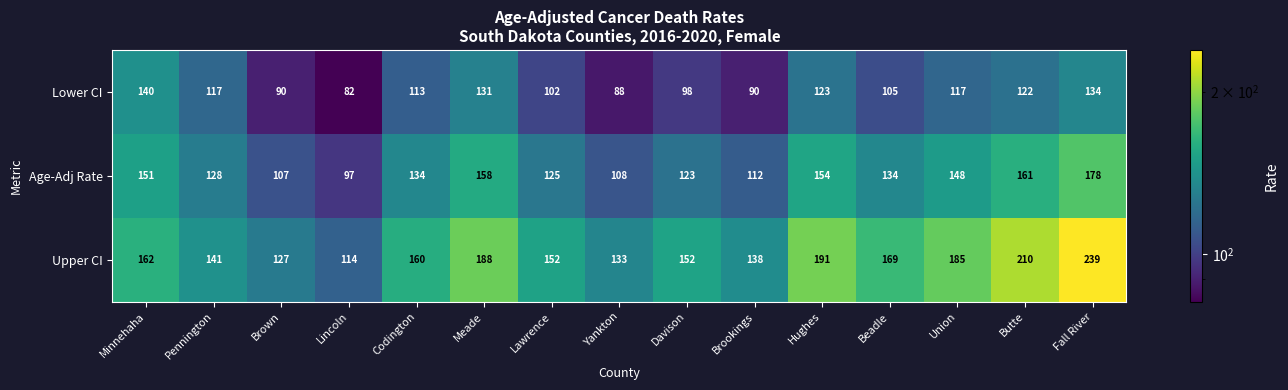

What is the spread (max minus min) of values at Fall River?

105